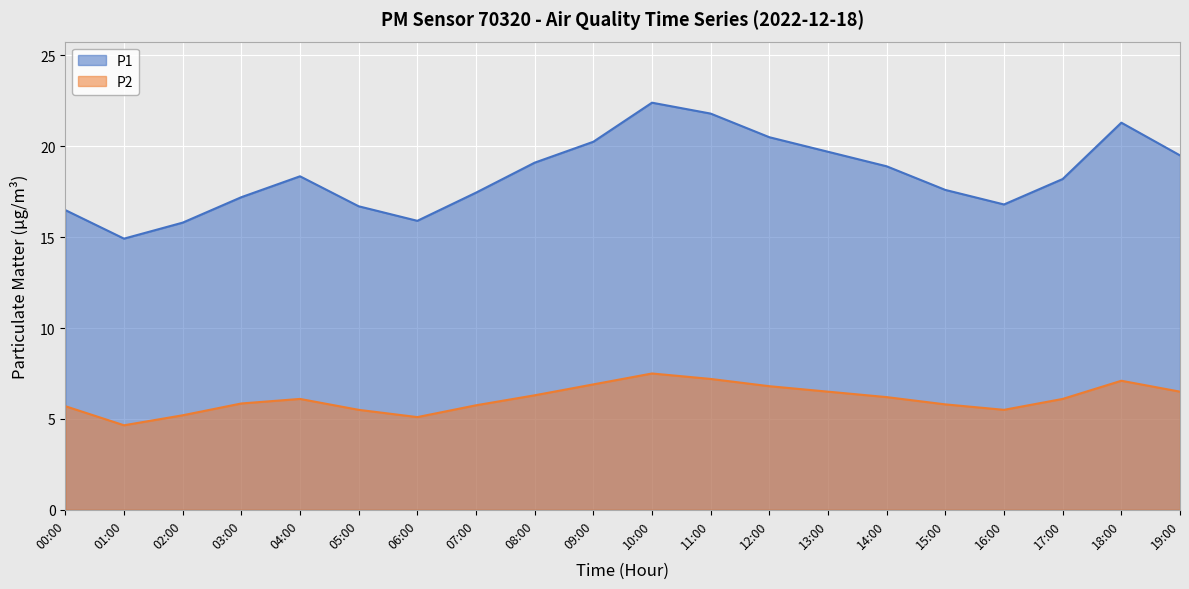

How many lines are shown in the chart?

2